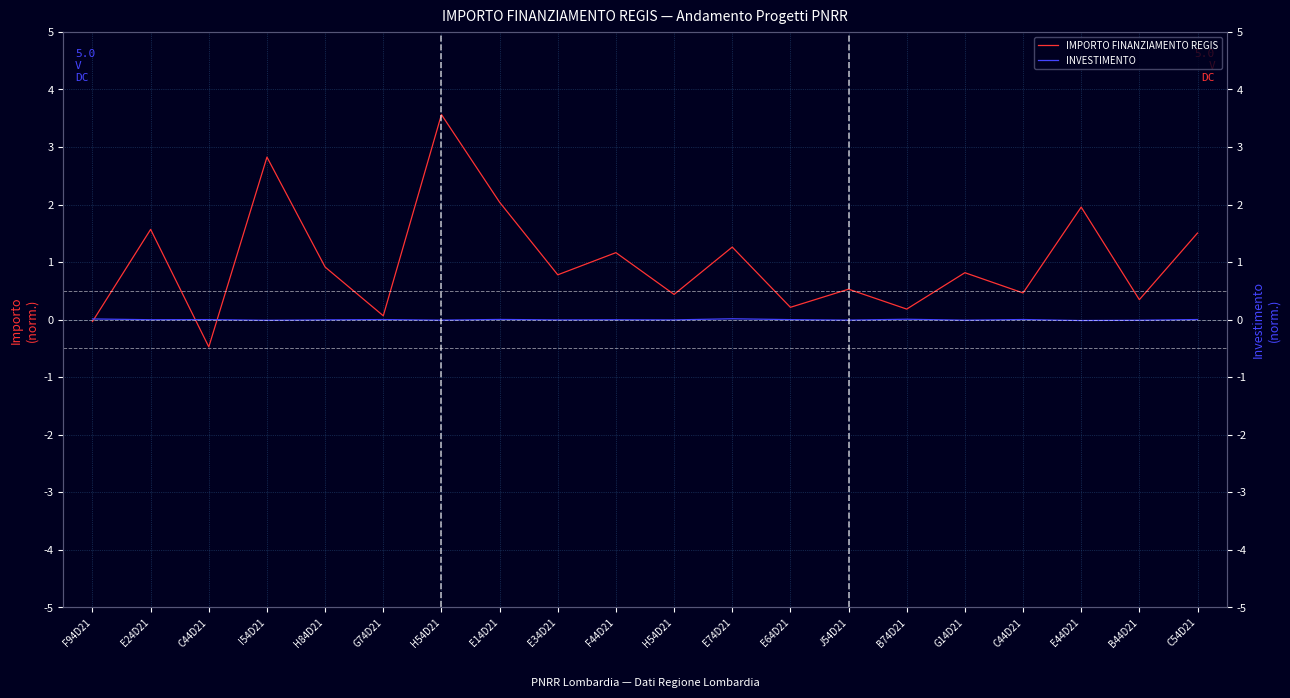

What is the label of the 3rd point from the right?

E44D21